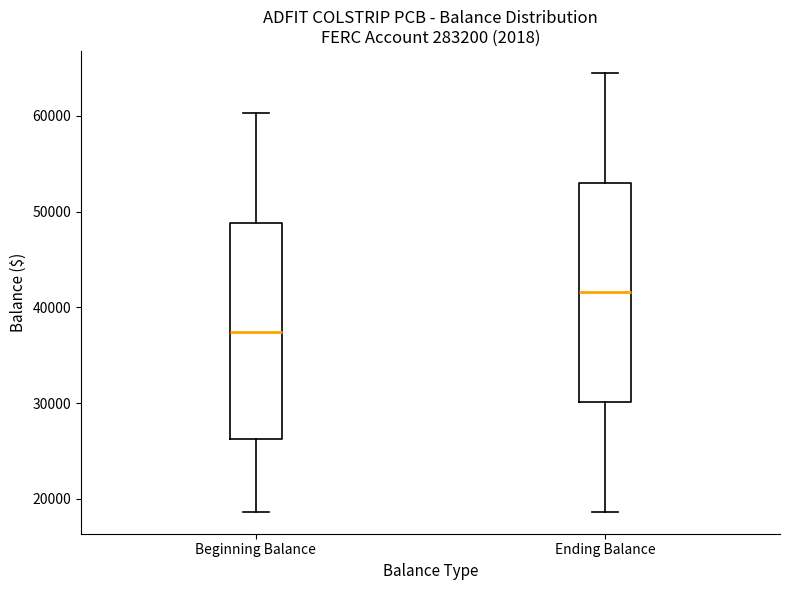

Where is the upper edge of the box for Beginning Balance on the y-axis? The values are not printed on the chart, so give them approximately, as read against the axis.

49000